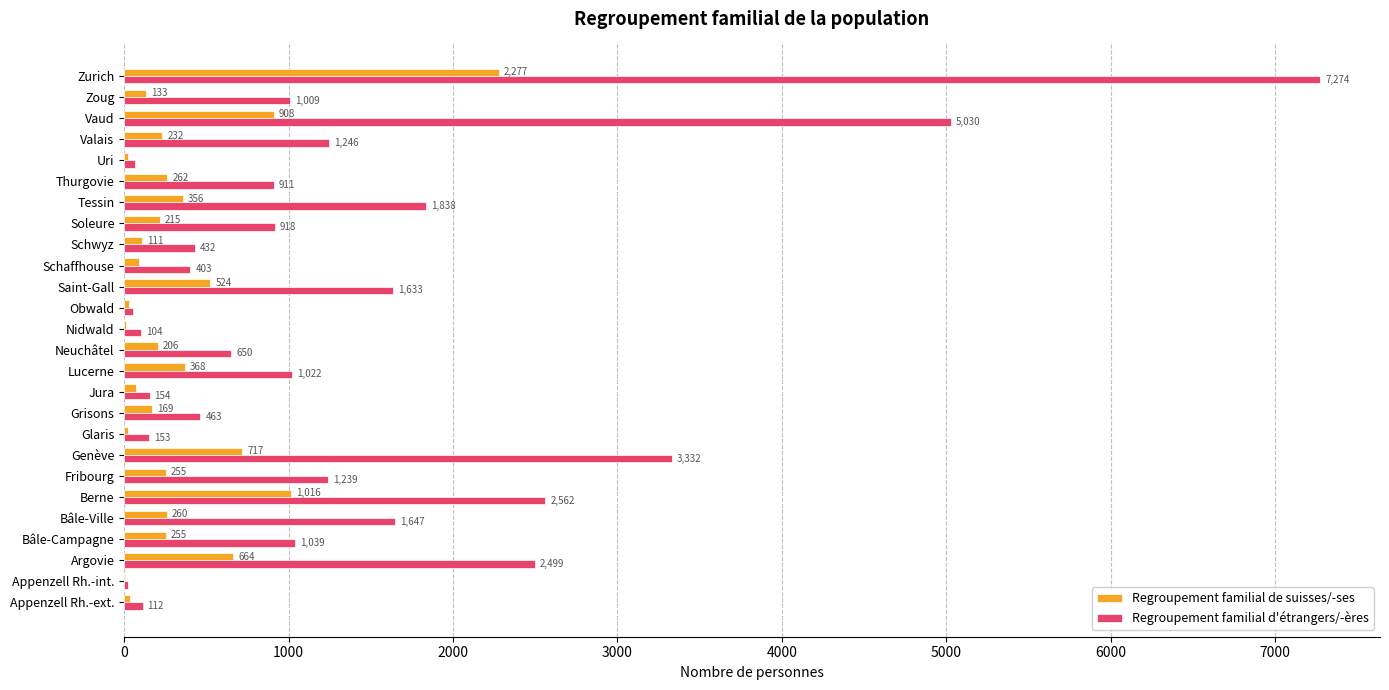

Which series has the widest spread of values?

Regroupement familial d'étrangers/-ères